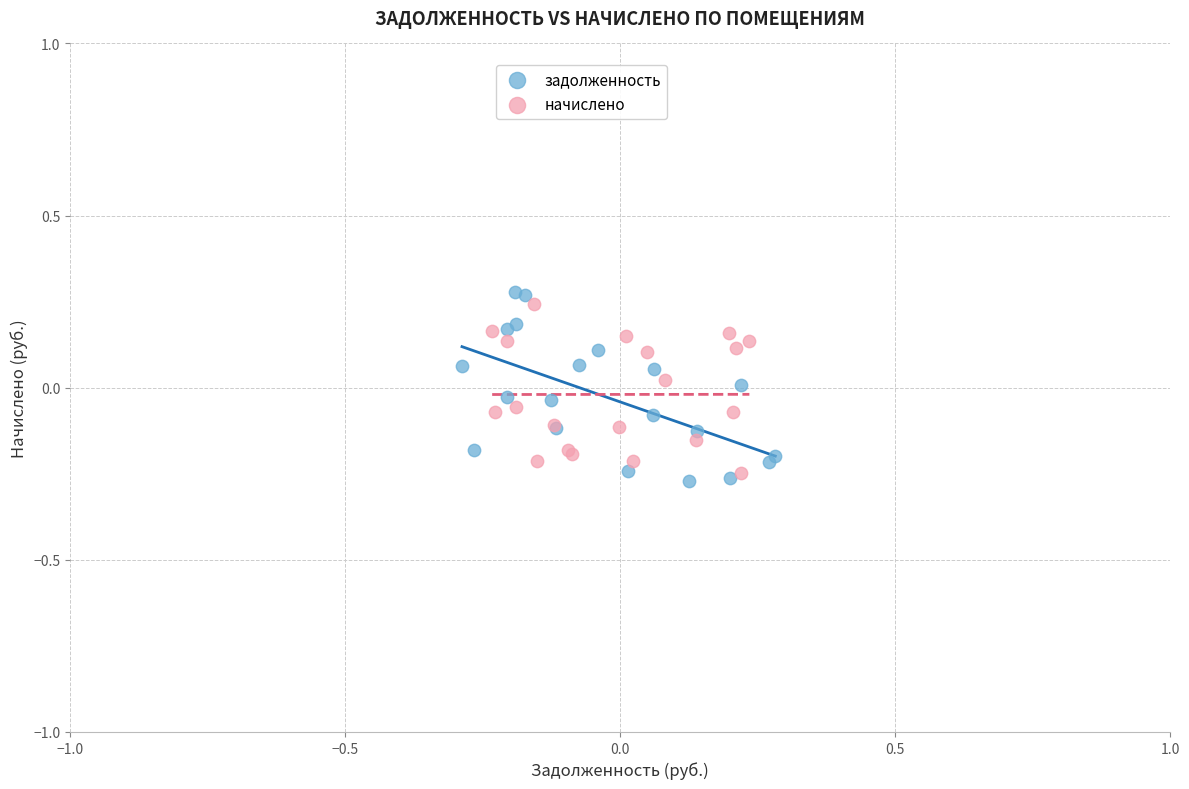

What are all the series names shown in the legend?

задолженность, начислено